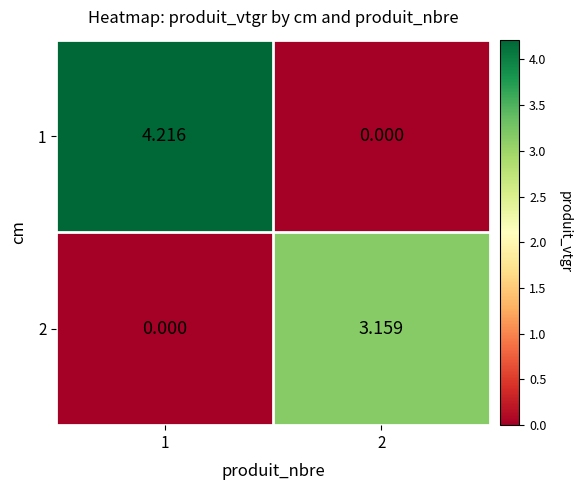

Rank the series by their maximum value, from lowest to highest.

2, 1